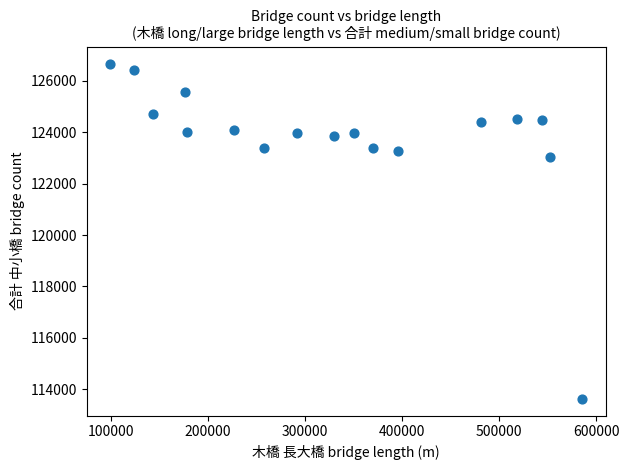

What is the range of Y values (max minus min)?

13056